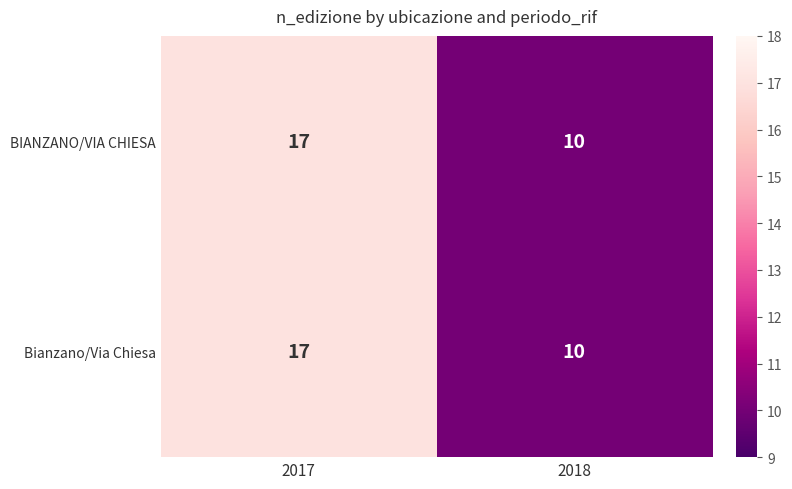

What is the sum of all BIANZANO/VIA CHIESA values?

27